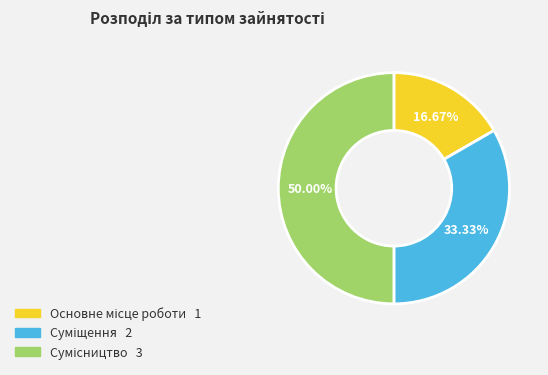

To the nearest percent, what percentage of the pie is Суміщення?

33%